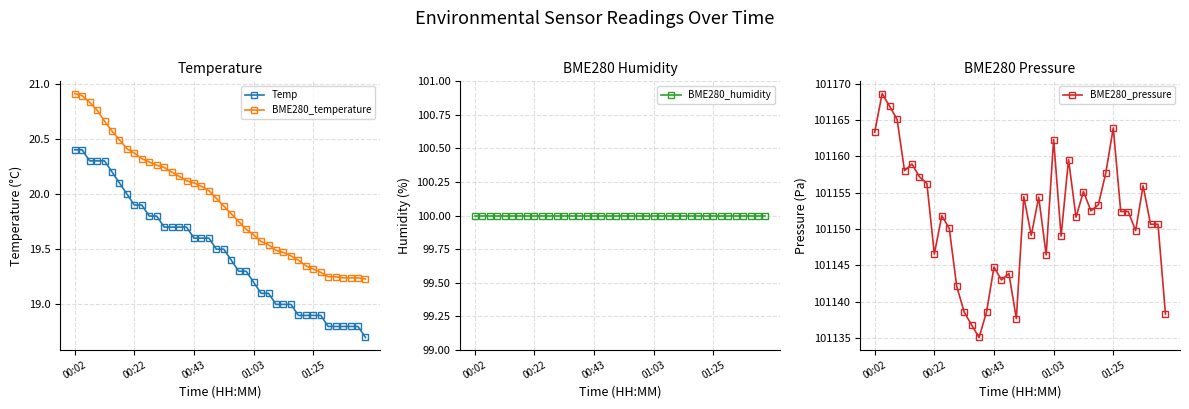

What is the lowest value of the BME280_pressure series?

101135.1